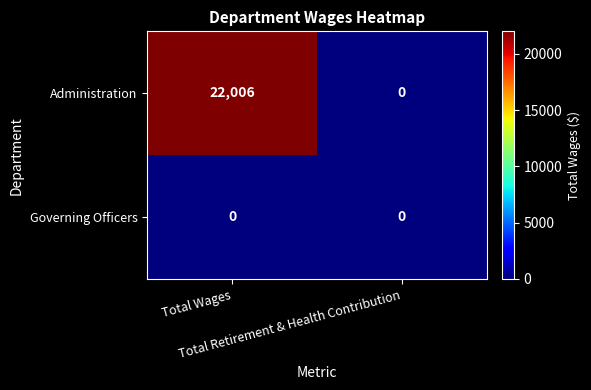

Rank the series by their maximum value, from highest to lowest.

Administration, Governing Officers